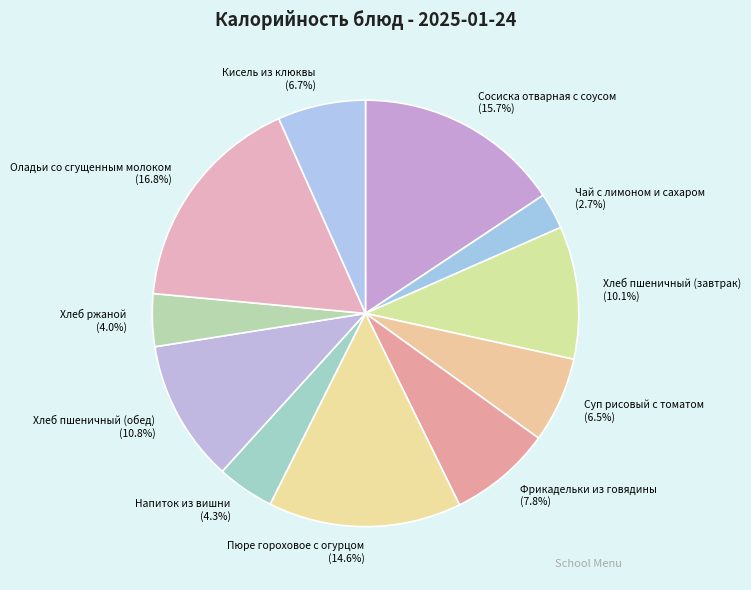

To the nearest percent, what portion does Хлеб пшеничный (обед) represent?

11%